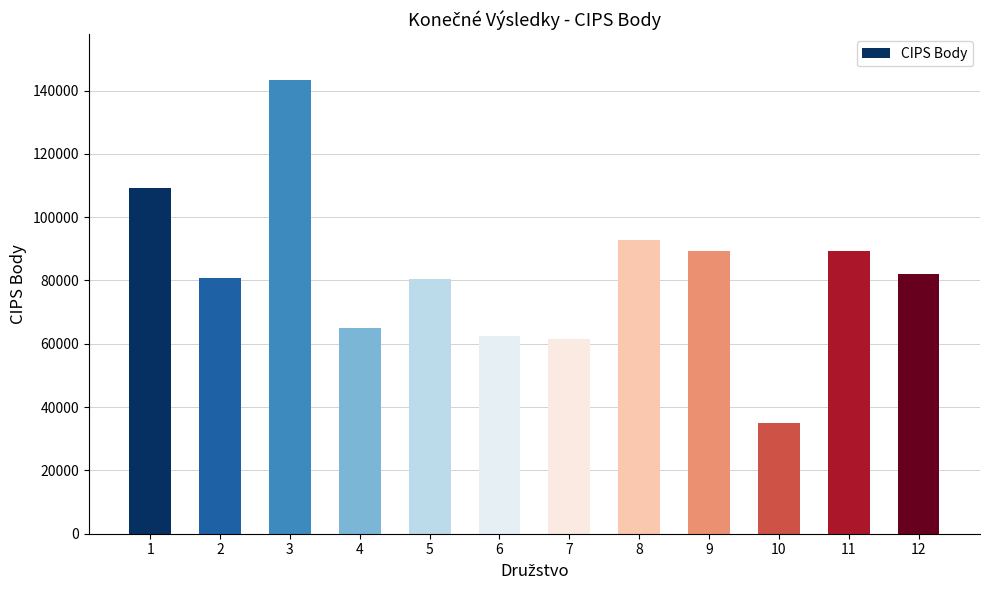

What is the difference between the values at 2 and 5?

470